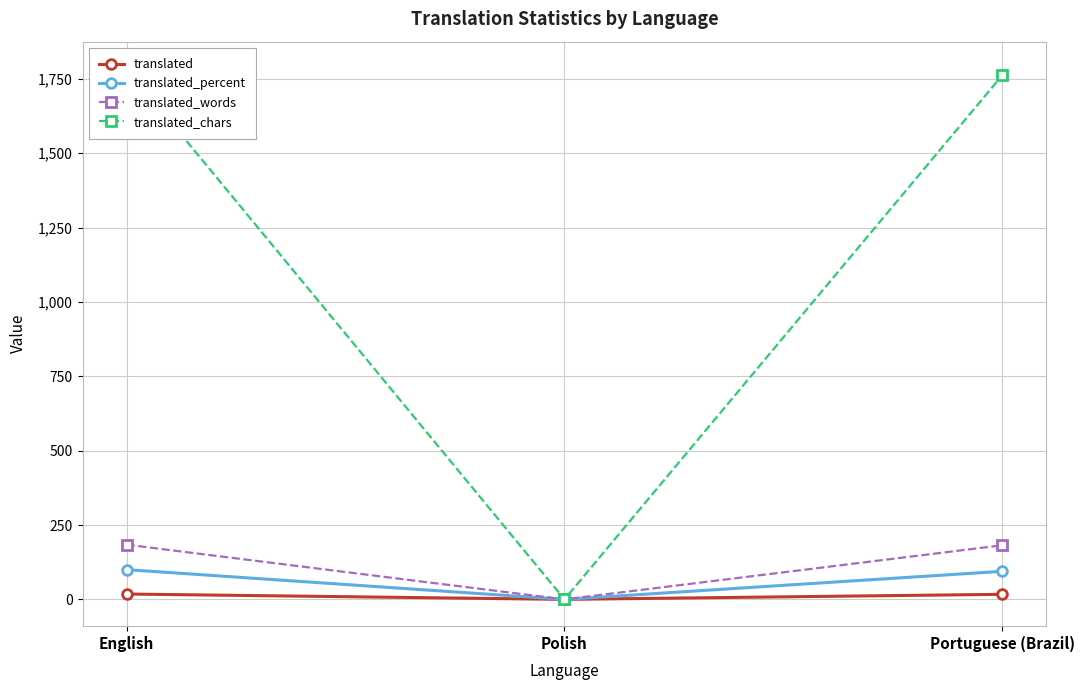

Count the number of categories in the chart.

3